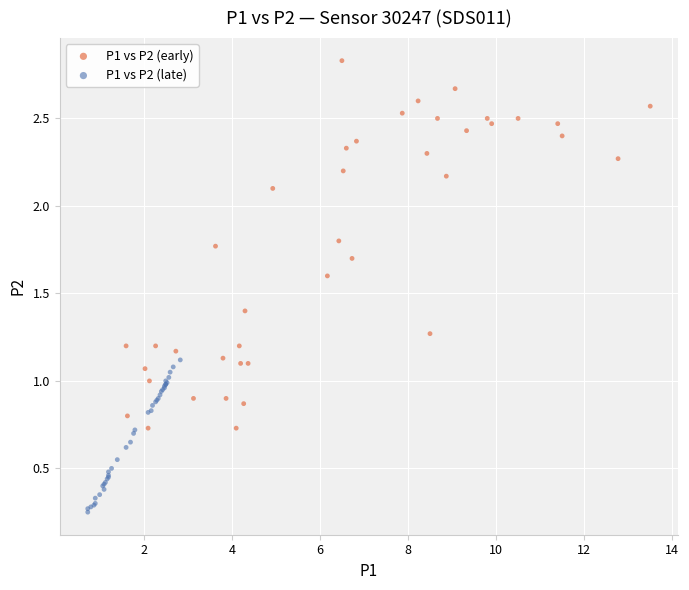

Which series reaches the maximum Y coordinate?

P1 vs P2 (early)